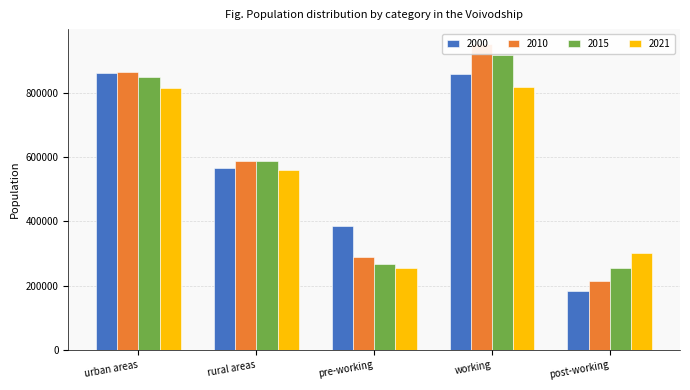

Which series has the largest total across all categories?

2010